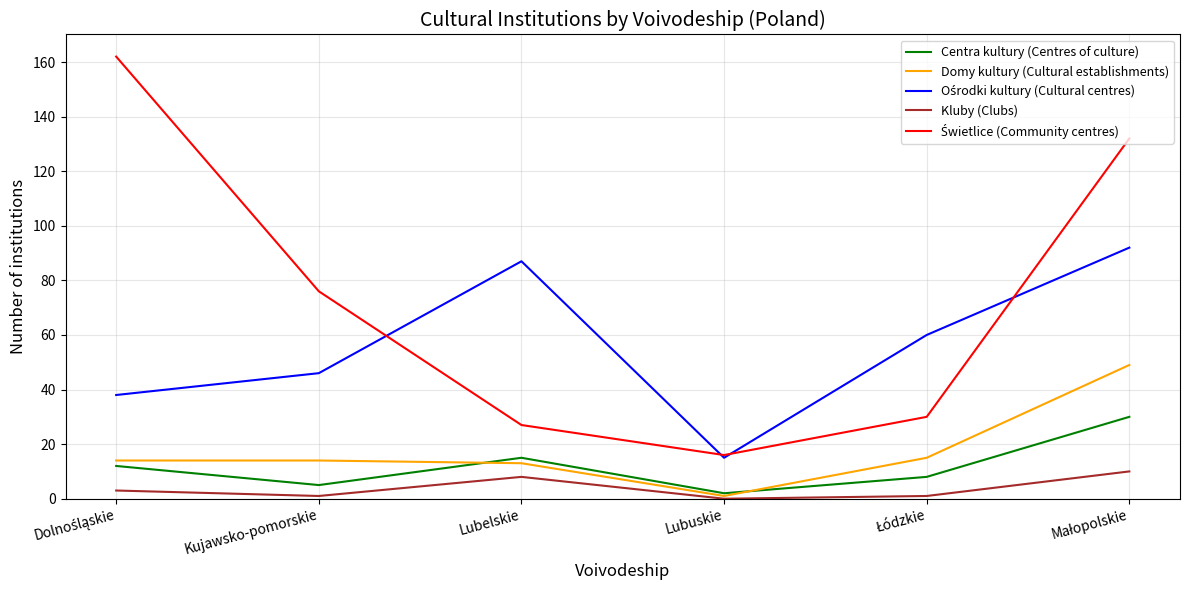

What is the maximum value for Centra kultury (Centres of culture)?

30